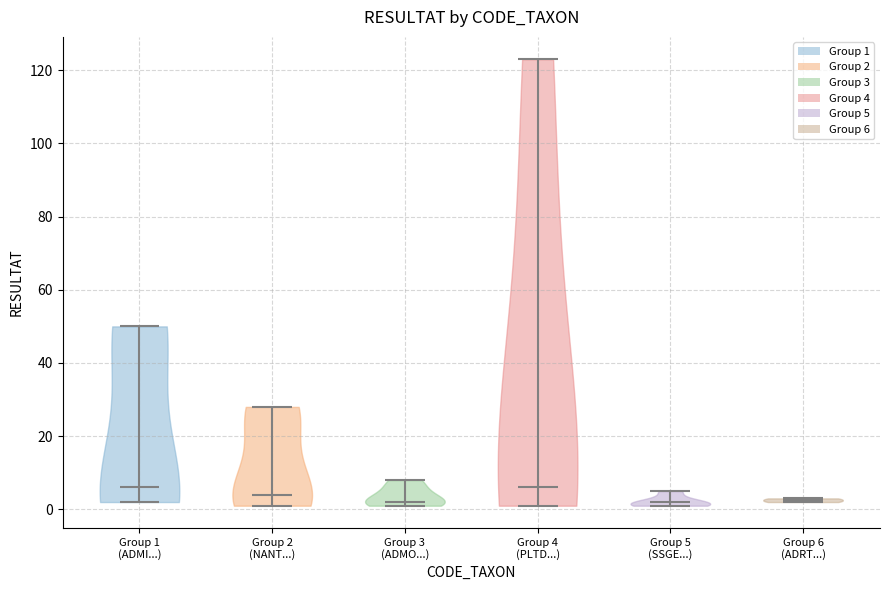

Reading left to right, read every violin against the y-axis: where its median line is, and the lowest and highest points it reaches. The values are not printed on the chart, so give them approximately, as read against the axis.

Group 1 (ADMI...): median line 6, lowest point 2, highest point 50
Group 2 (NANT...): median line 4, lowest point 2, highest point 28
Group 3 (ADMO...): median line 2, lowest point 2, highest point 8
Group 4 (PLTD...): median line 6, lowest point 2, highest point 124
Group 5 (SSGE...): median line 2, lowest point 2, highest point 6
Group 6 (ADRT...): median line 2, lowest point 2, highest point 4